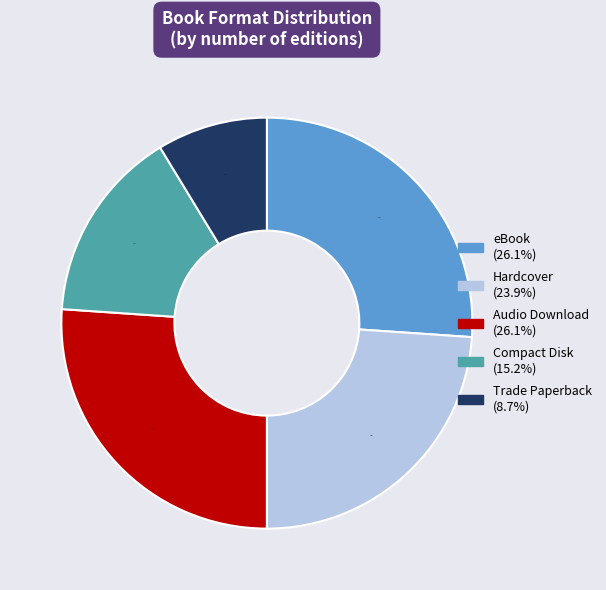

True or false: Compact Disk accounts for 26% of the total.

False